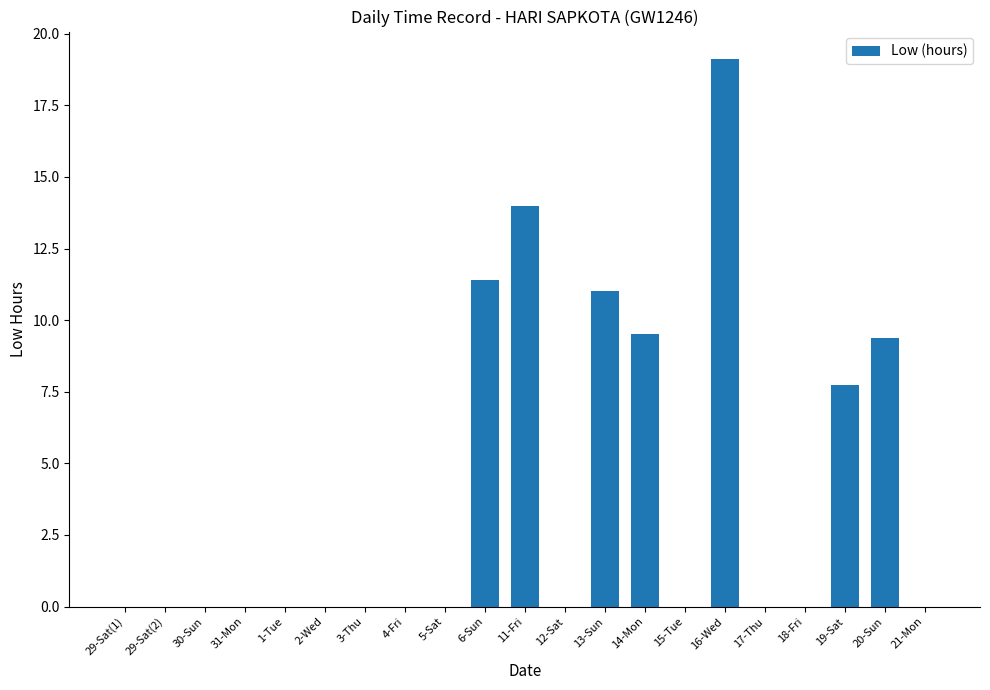

What value does the data have at 6-Sun?

11.4